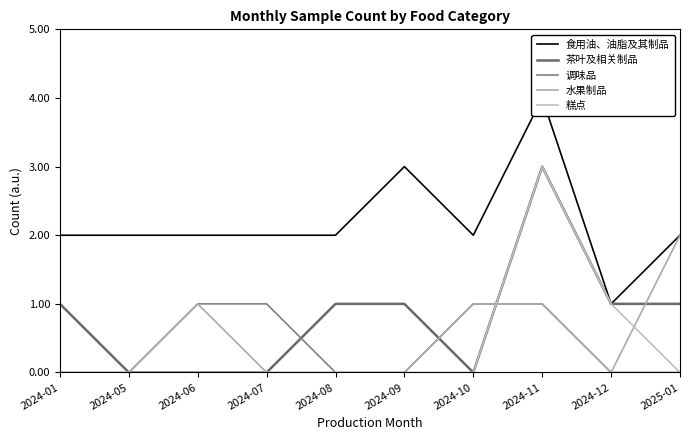

True or false: 茶叶及相关制品 and 食用油、油脂及其制品 cross at least once.

False